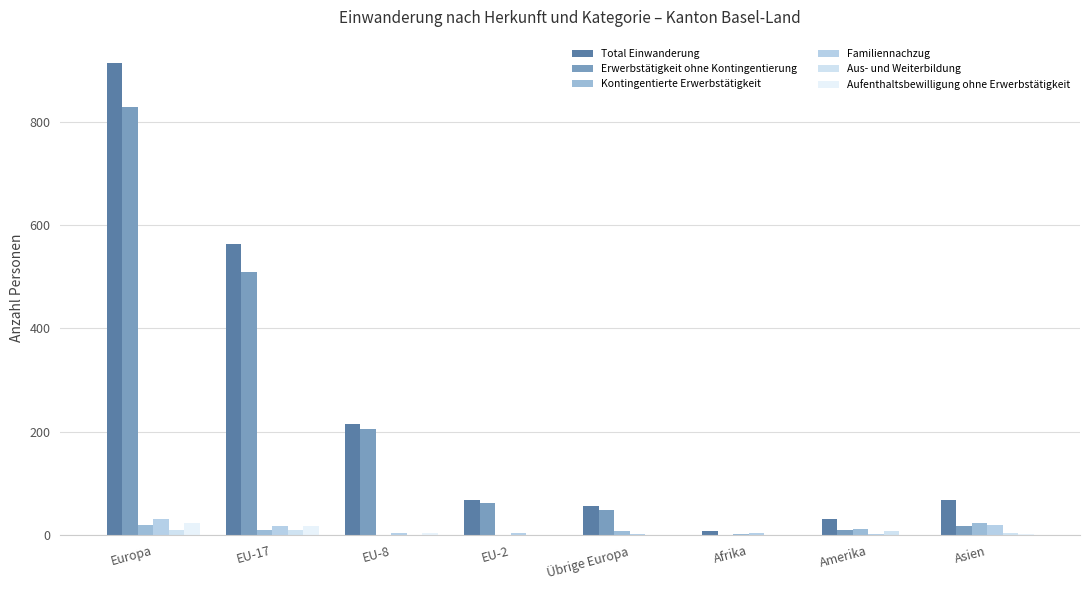

What is the label of the 5th bar from the left?

Übrige Europa